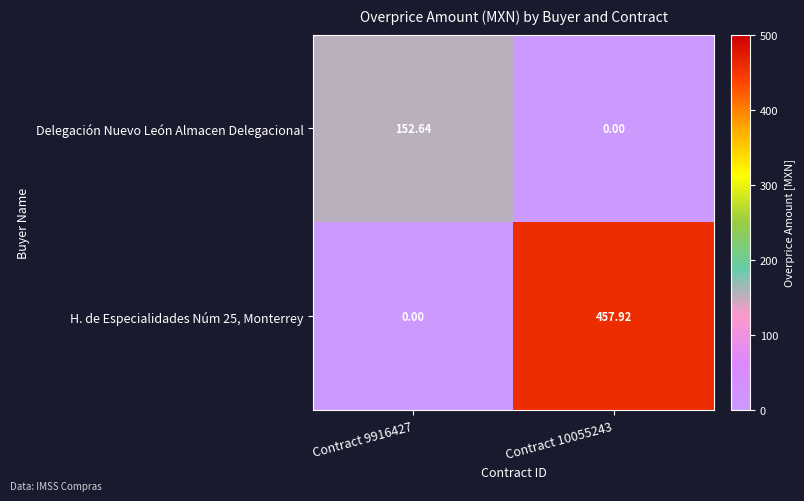

Rank the series by their maximum value, from highest to lowest.

H. de Especialidades Núm 25, Monterrey, Delegación Nuevo León Almacen Delegacional